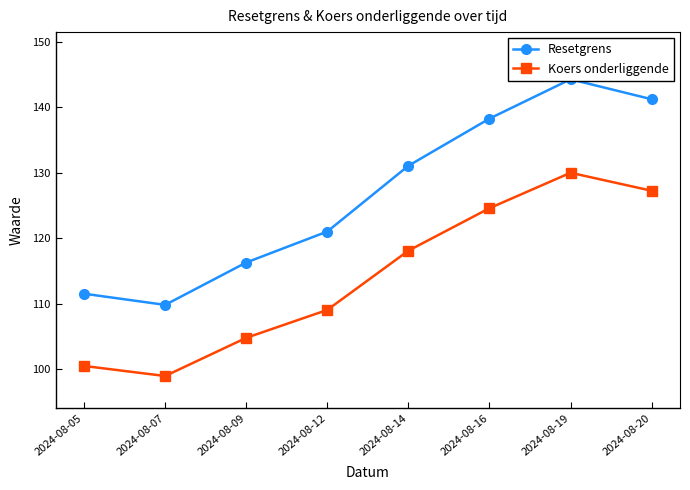

How many lines are shown in the chart?

2